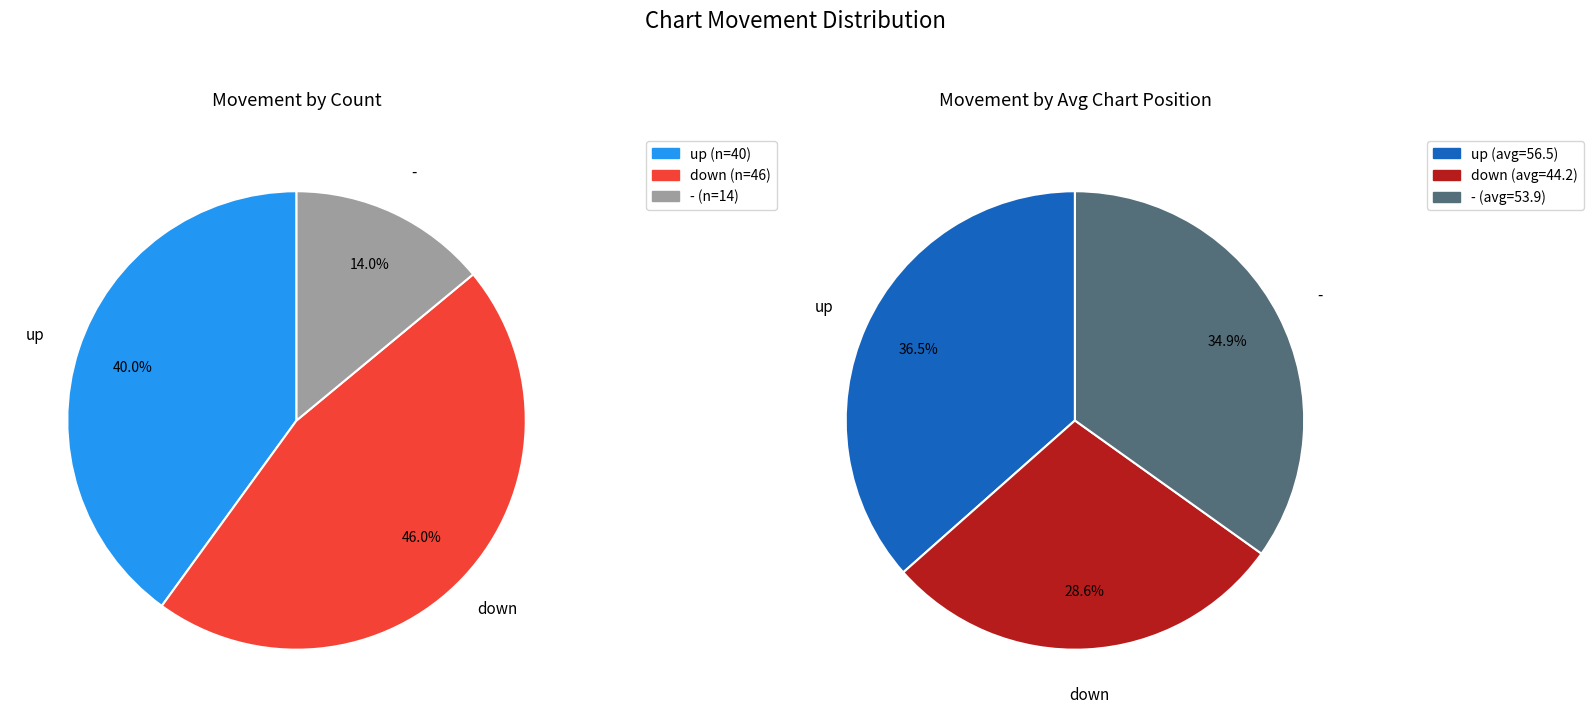

What portion of the pie excludes down?

54.0%